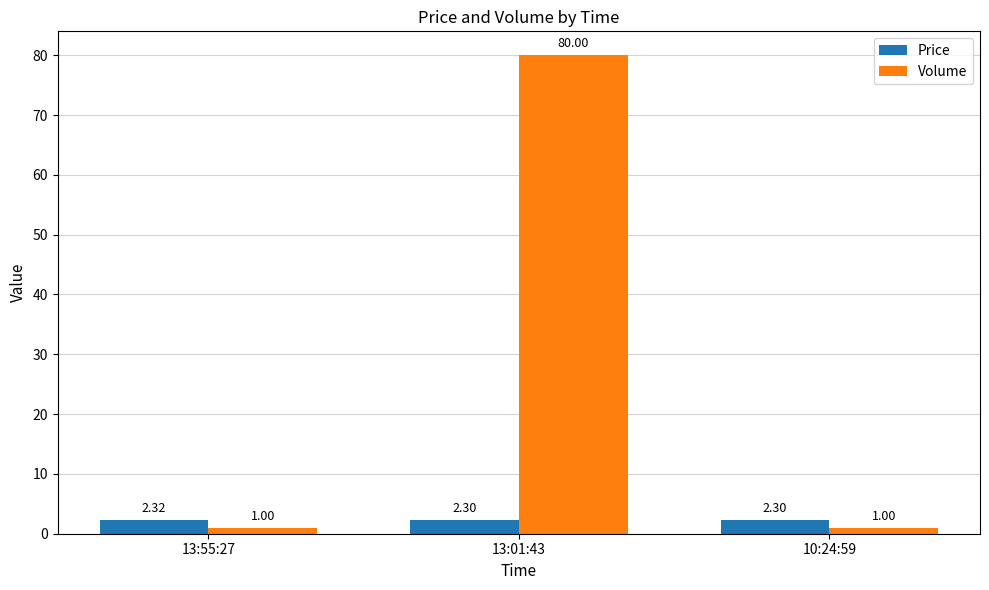

How many Price values are between 2 and 3?

3